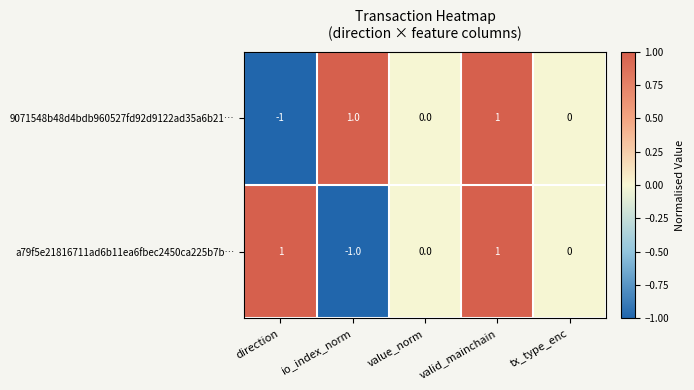

Between io_index_norm and valid_mainchain, which series saw the biggest shift?

a79f5e21816711ad6b11ea6fbec2450ca225b7b…